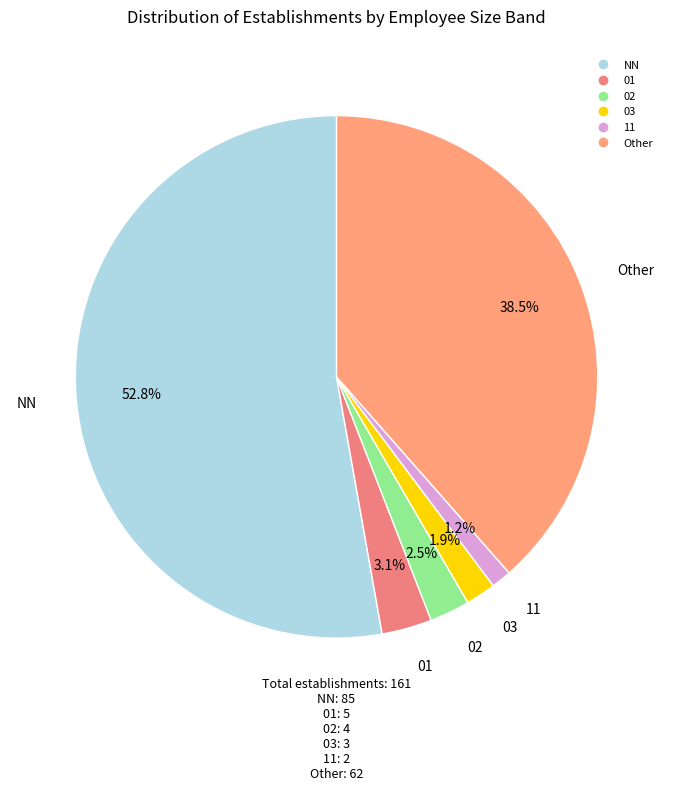

What is the largest slice in the pie chart?

NN